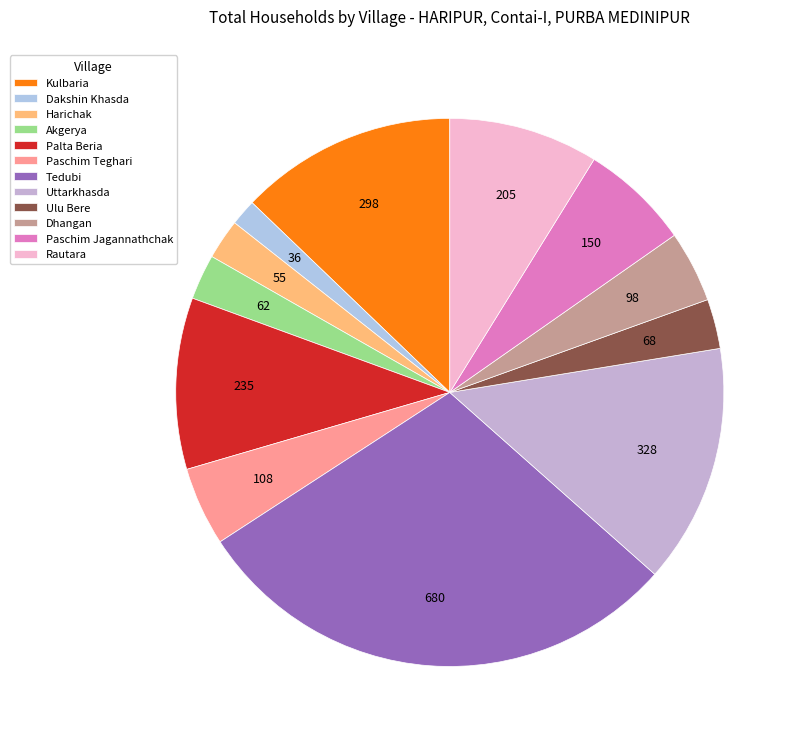

How many slices are in this pie chart?

12